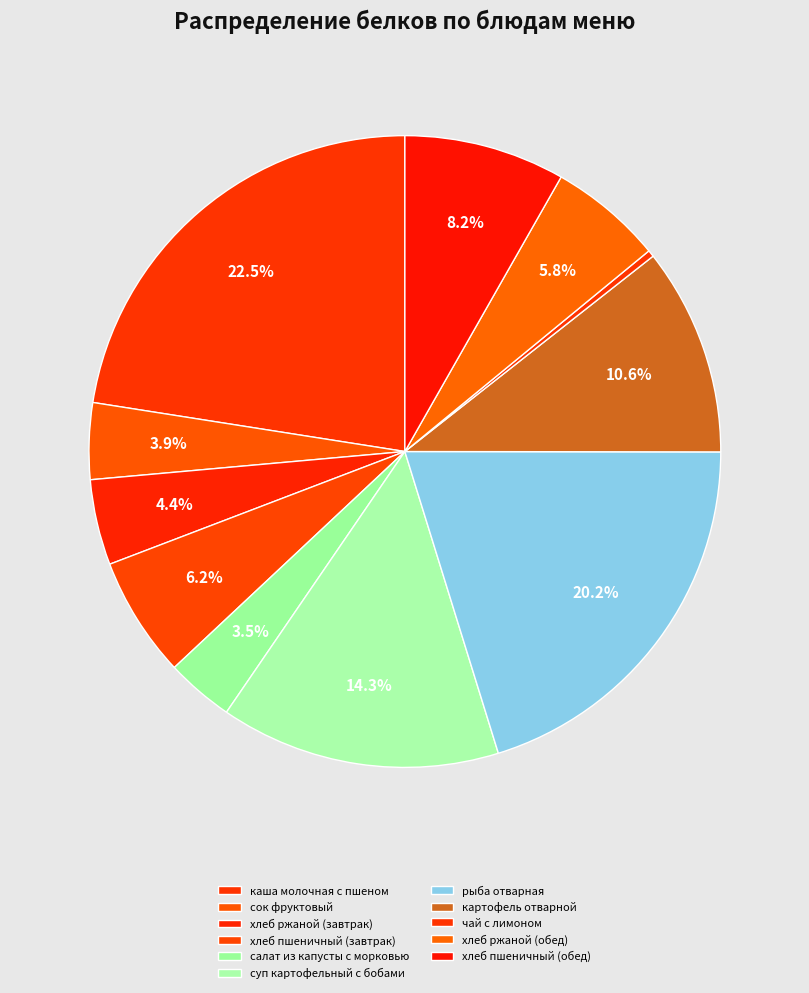

Rank the categories by value from highest to lowest.

каша молочная с пшеном, рыба отварная, суп картофельный с бобами, картофель отварной, хлеб пшеничный (обед), хлеб пшеничный (завтрак), хлеб ржаной (обед), хлеб ржаной (завтрак), сок фруктовый, салат из капусты с морковью, чай с лимоном